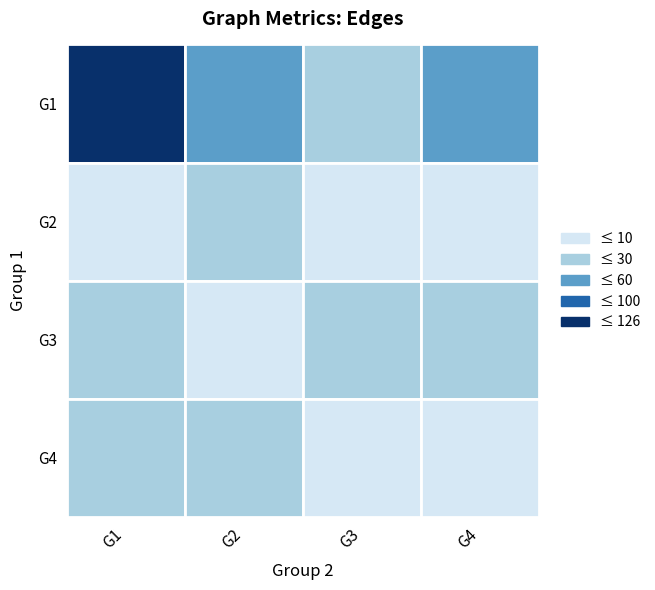

Is it true that G2 equals 3 at G4?

True